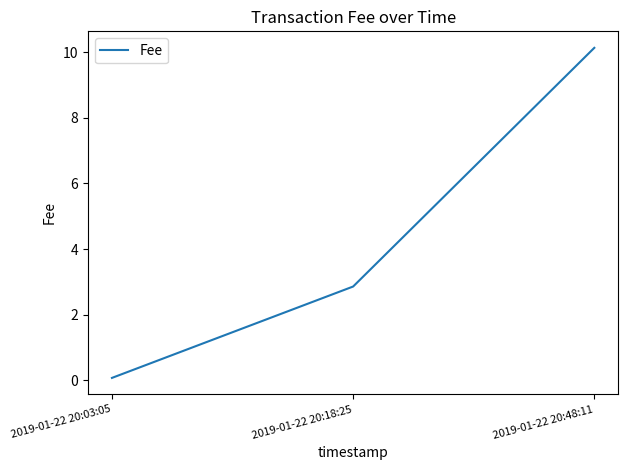

What position from the left is 2019-01-22 20:18:25?

2